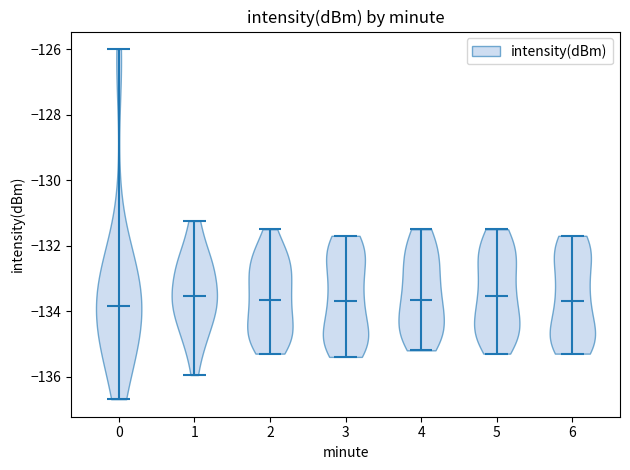

Reading left to right, read every violin against the y-axis: where its median line is, and the lowest and highest points it reaches. The values are not printed on the chart, so give them approximately, as read against the axis.

0: median line -133.8, lowest point -136.6, highest point -126.0
1: median line -133.6, lowest point -136.0, highest point -131.2
2: median line -133.6, lowest point -135.2, highest point -131.4
3: median line -133.6, lowest point -135.4, highest point -131.6
4: median line -133.6, lowest point -135.2, highest point -131.4
5: median line -133.6, lowest point -135.2, highest point -131.4
6: median line -133.6, lowest point -135.2, highest point -131.6